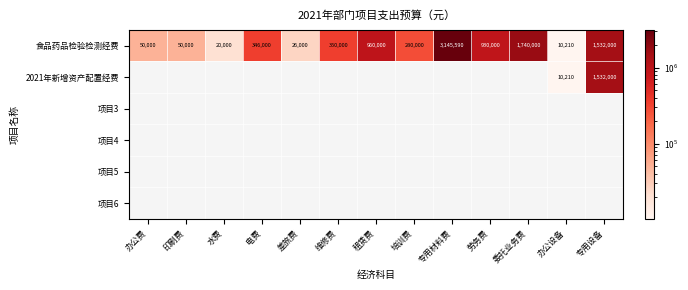

True or false: 食品药品检验检测经费 has a value of 439357.0 at 培训费.

False